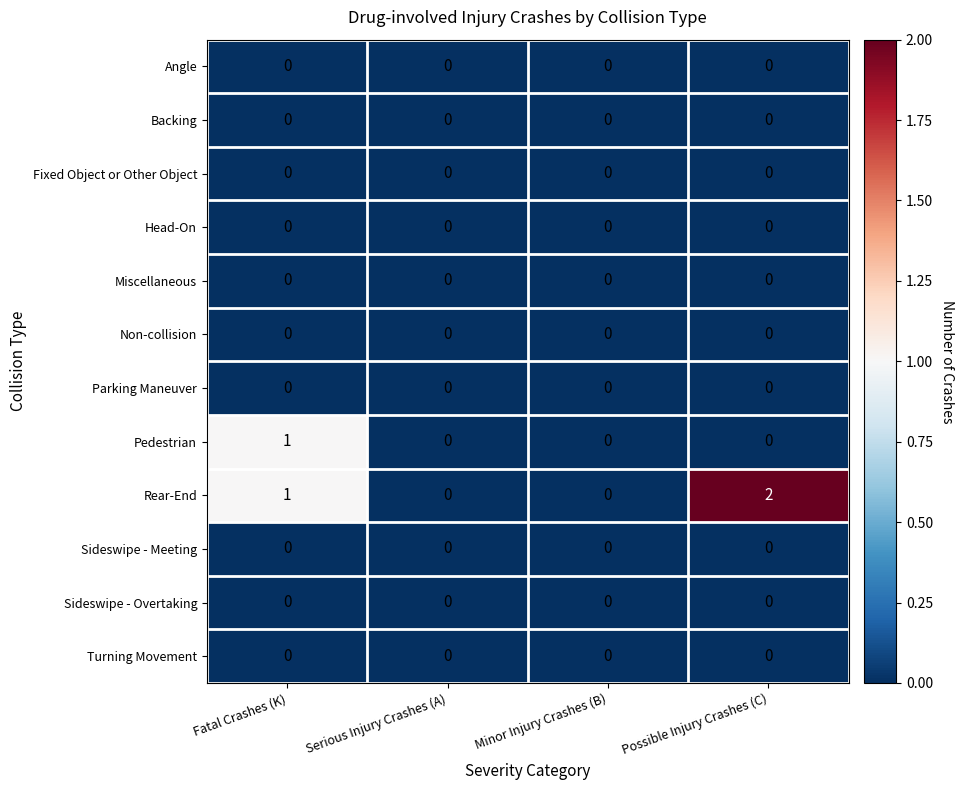

Is it true that Head-On equals 0 at Minor Injury Crashes (B)?

True